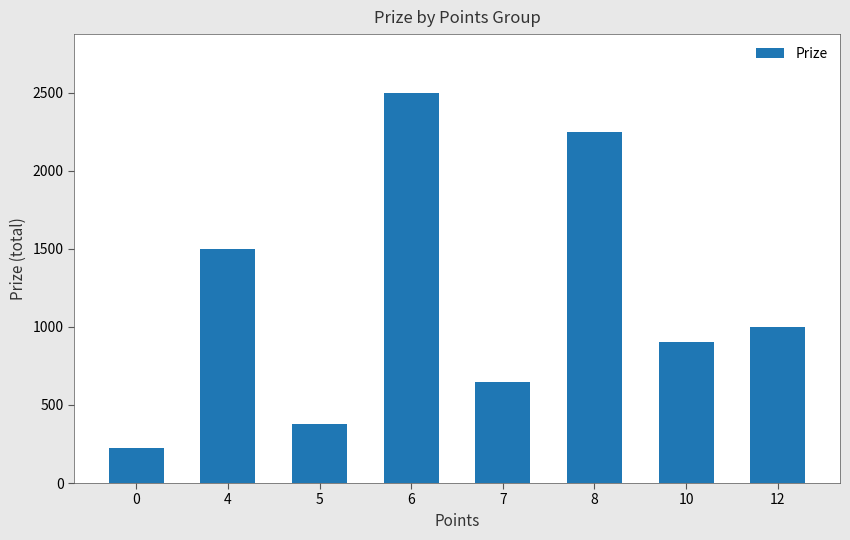

The chart shows a value of 1000 at 12. True or false?

True